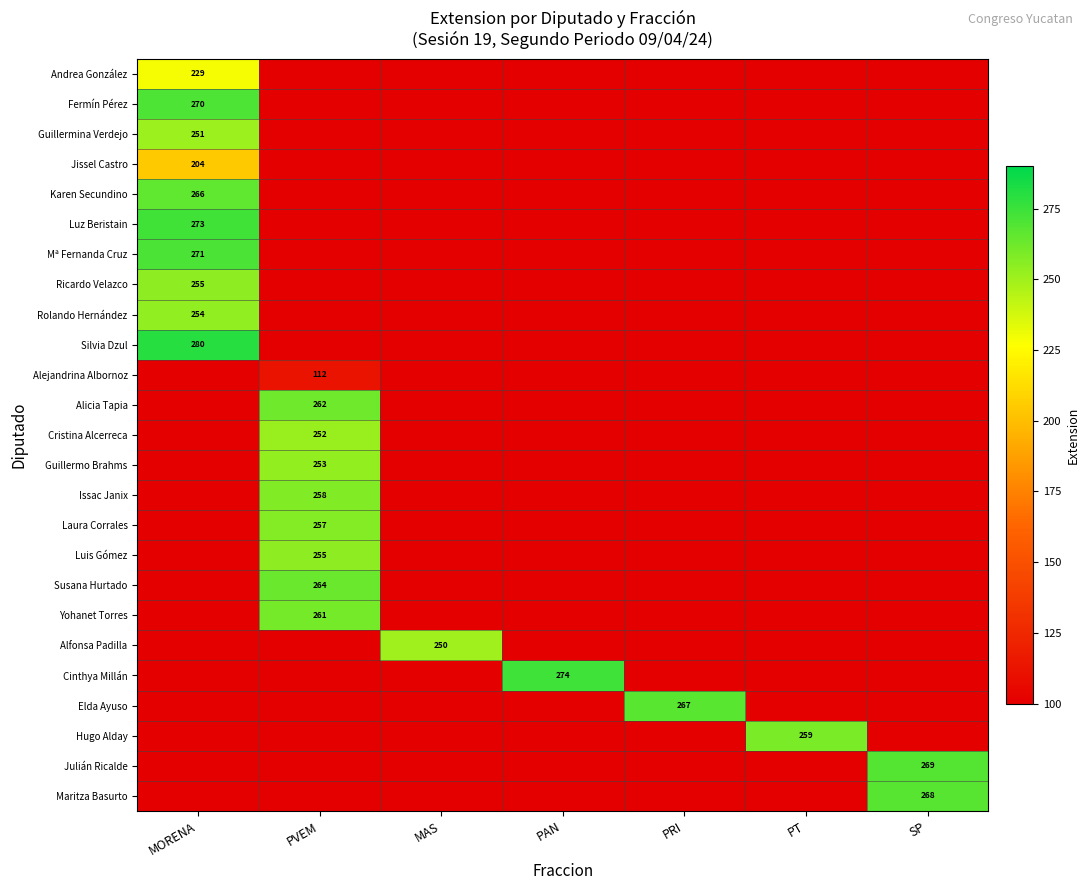

At which category does the chart reach its minimum across all series?

PVEM